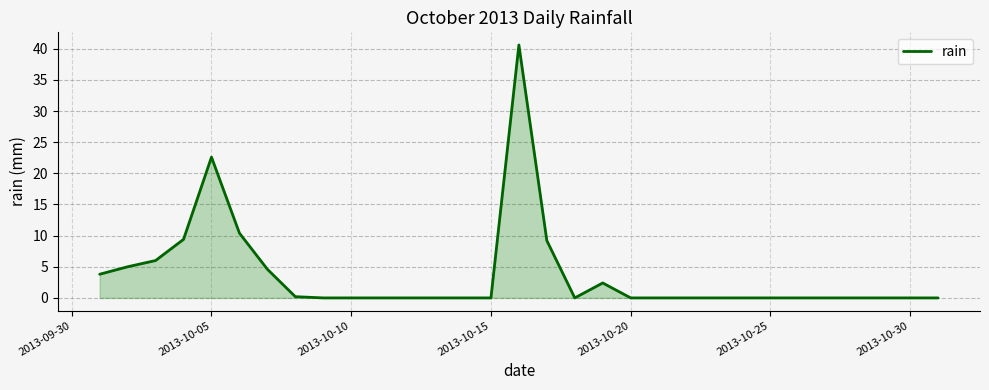

What is the maximum value shown in the chart?

40.6